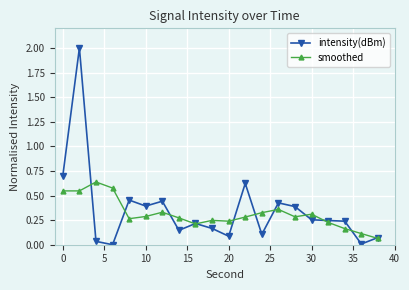

Which series has the widest spread of values?

intensity(dBm)